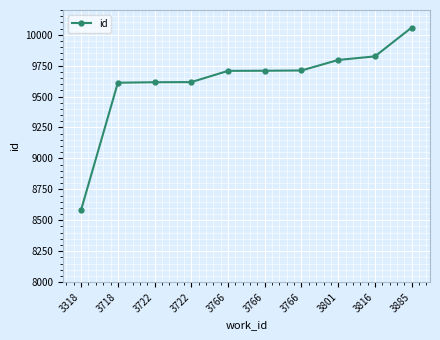

Reading right to left, what are all the values shown in this chart?

3885=10058	3816=9825	3801=9796	3766=9711	3766=9709	3766=9708	3722=9617	3722=9616	3718=9612	3318=8585